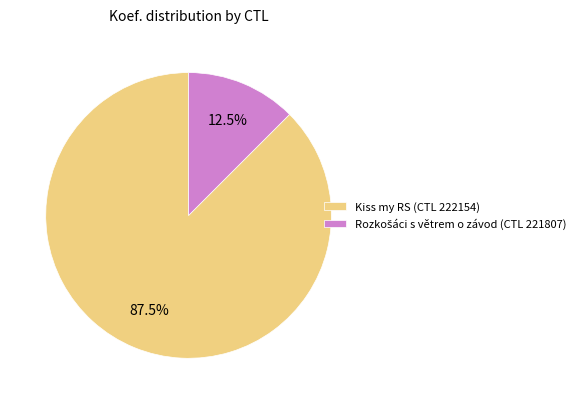

To the nearest percent, what is the average slice percentage?

50%